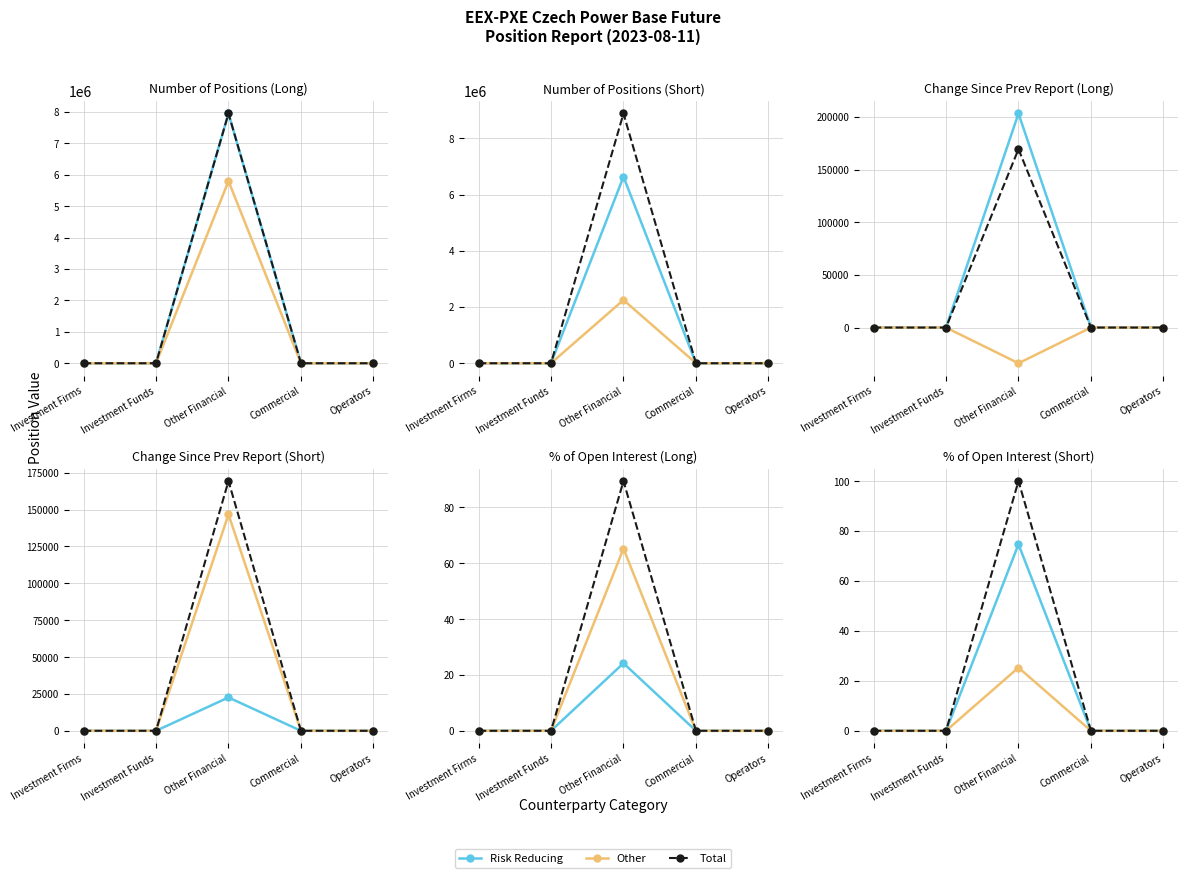

What is the label of the 3rd point from the right?

Other Financial